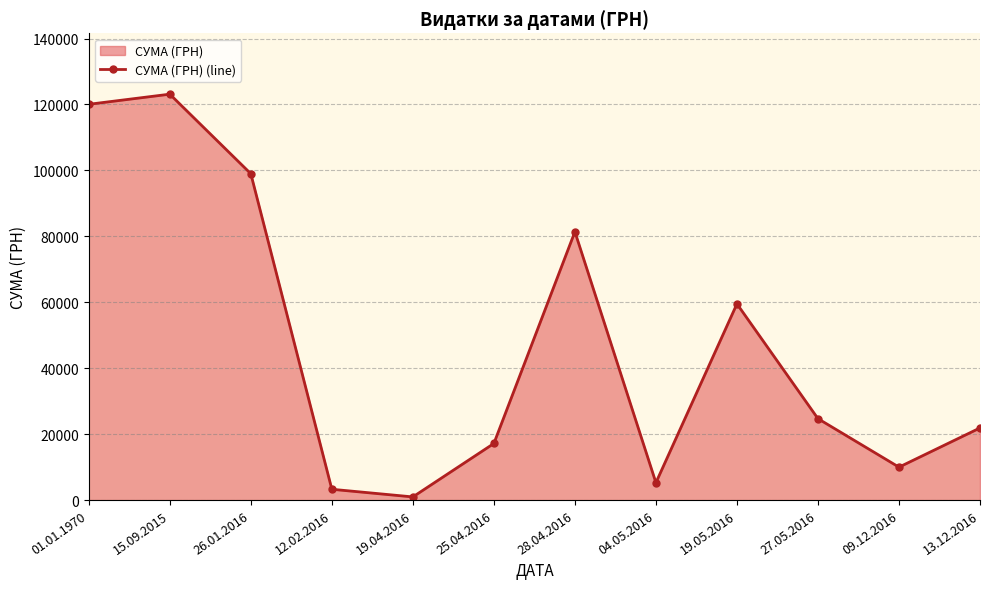

What is the sum of the values at 13.12.2016 and 28.04.2016?

103286.3